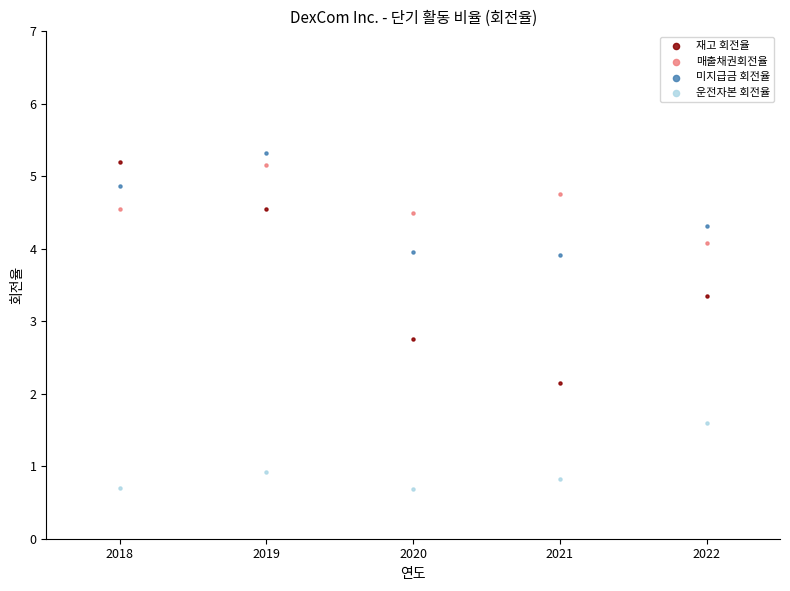

Which series has the largest Y range (max minus min)?

재고 회전율